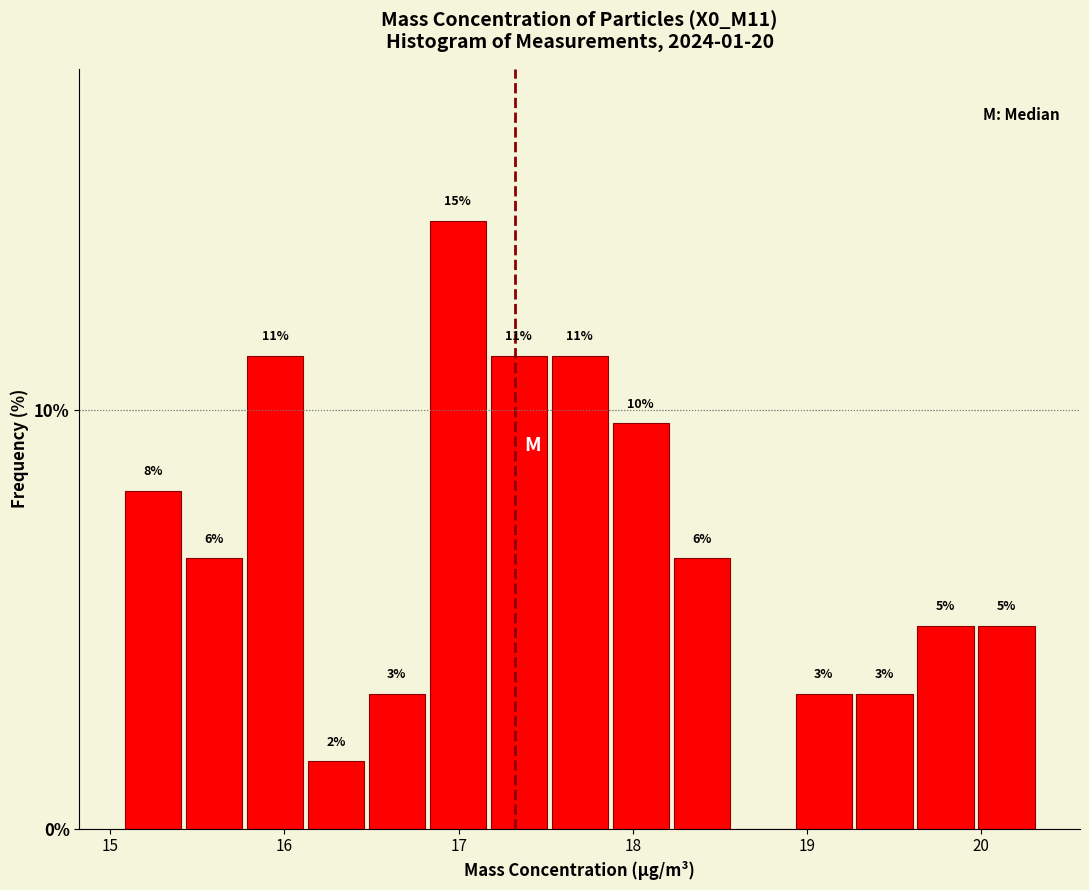

Read against the x-axis, roughly where is the centre of the tallest bar?

17.0